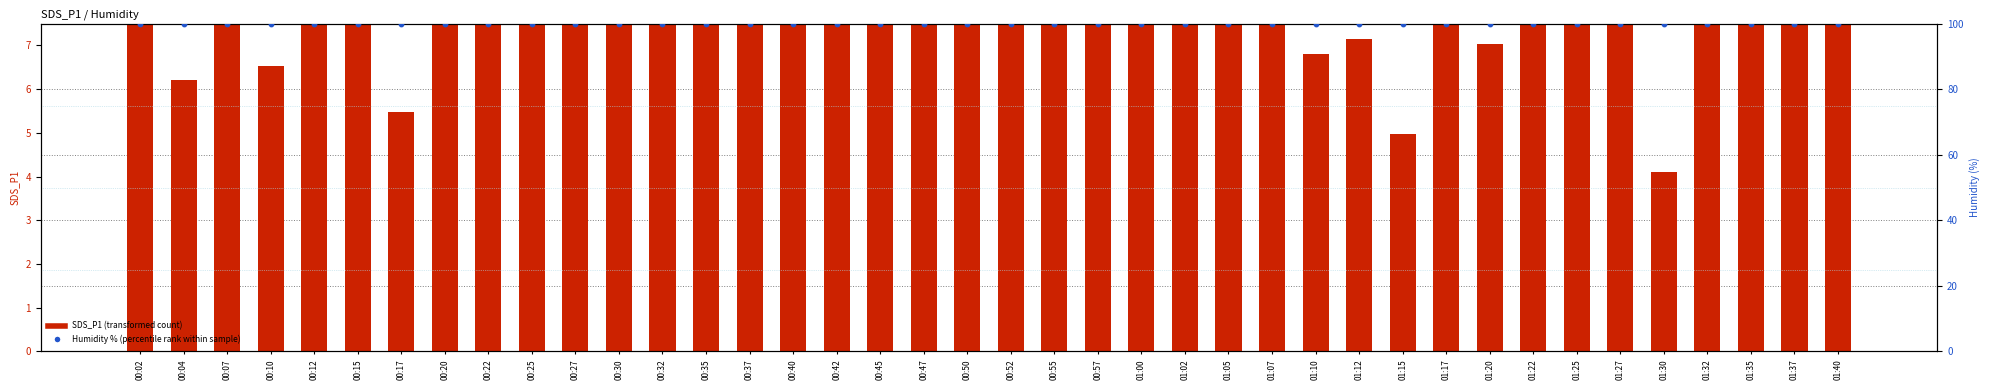

Which series reaches the maximum Y coordinate?

Humidity % (percentile rank)